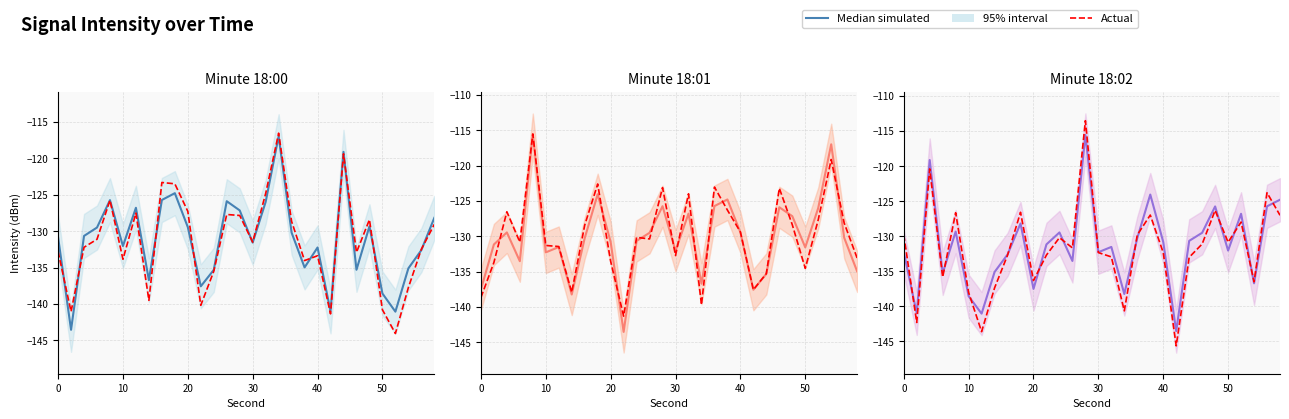

At 8, list the series in order from smallest to largest.

Actual, Median simulated